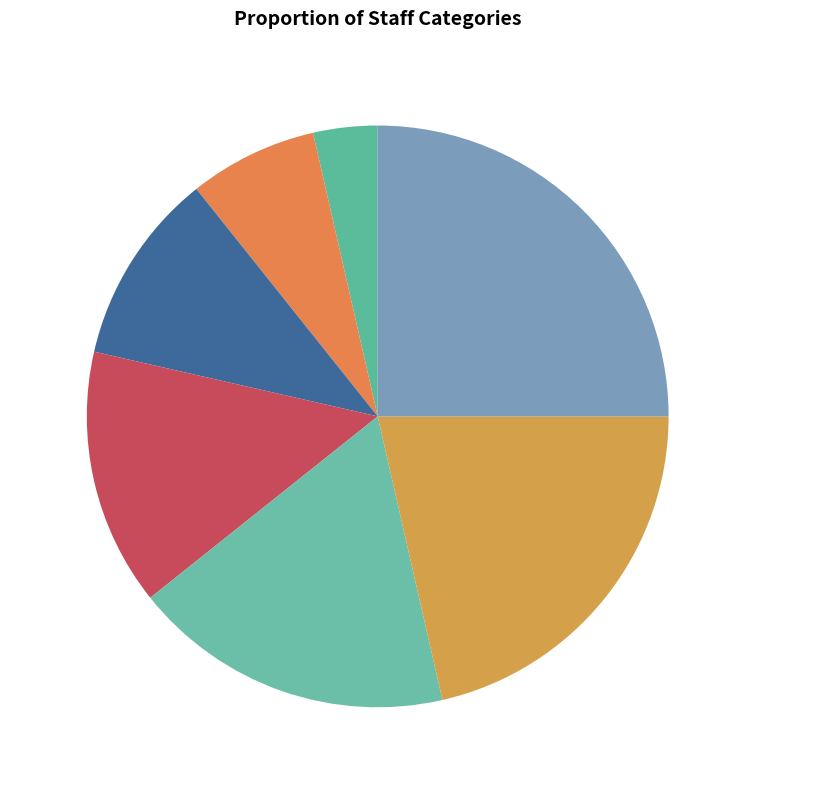

What is the largest slice in the pie chart?

TRD PATROLMAN